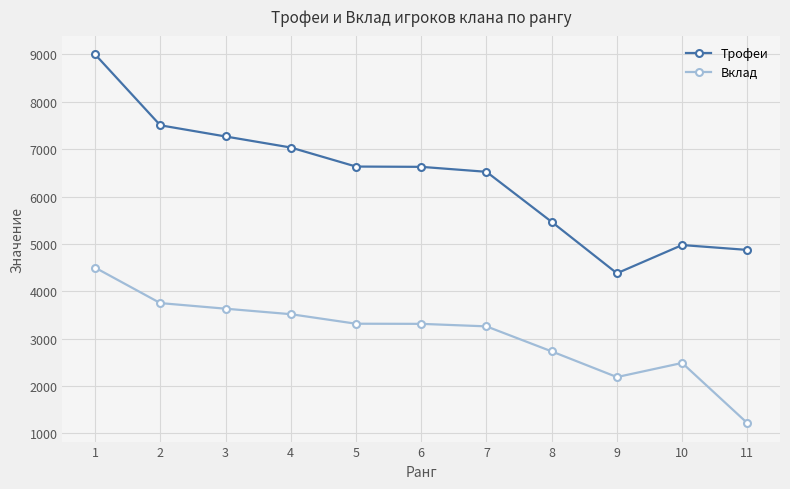

Which series changed the most between 4 and 11?

Вклад